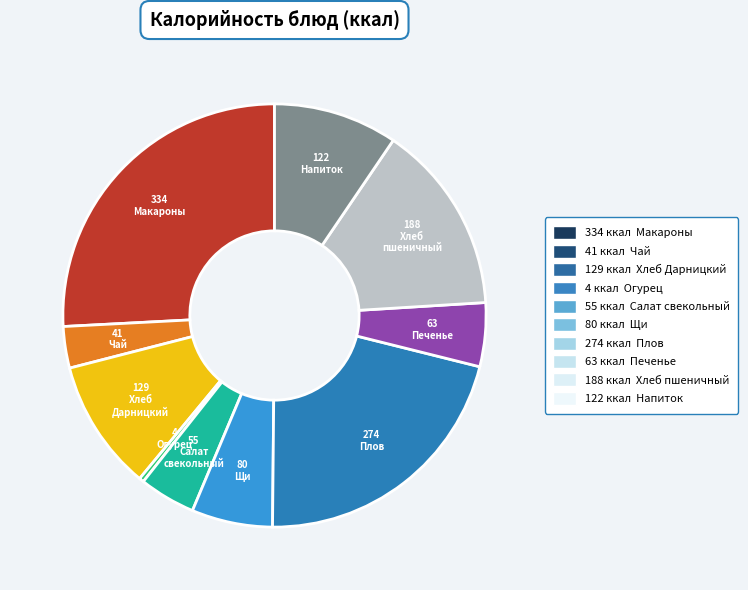

Count the number of slices in the pie.

10